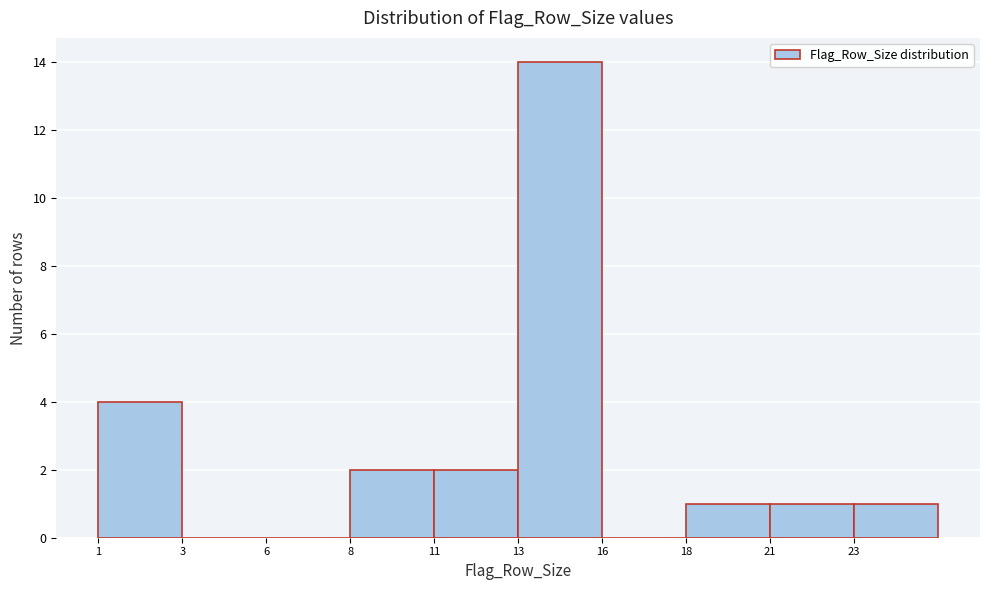

Reading right to left, list all the values displayed in this chart.

23=1	21=1	18=1	16=0	13=14	11=2	8=2	6=0	3=0	1=4